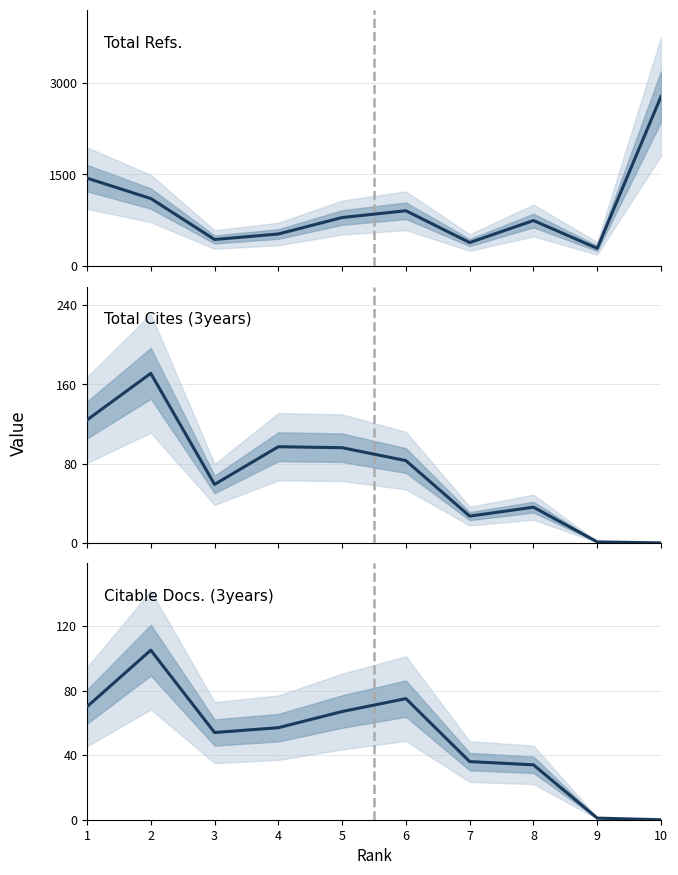

Reading right to left, extract all data points from this chart.

Total Refs.: 10=2771	9=290	8=744	7=384	6=904	5=793	4=524	3=434	2=1104	1=1437
Total Cites (3years): 10=0	9=1	8=36	7=27	6=83	5=96	4=97	3=59	2=171	1=124
Citable Docs. (3years): 10=0	9=1	8=34	7=36	6=75	5=67	4=57	3=54	2=105	1=70